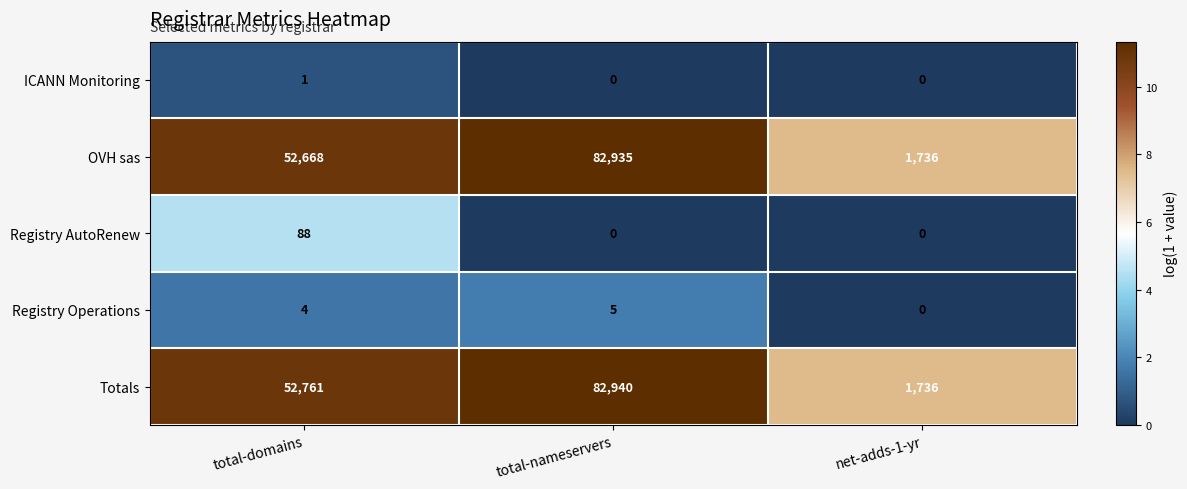

Reading left to right, extract all data points from this chart.

ICANN Monitoring: total-domains=1	total-nameservers=0	net-adds-1-yr=0
OVH sas: total-domains=52668	total-nameservers=82935	net-adds-1-yr=1736
Registry AutoRenew: total-domains=88	total-nameservers=0	net-adds-1-yr=0
Registry Operations: total-domains=4	total-nameservers=5	net-adds-1-yr=0
Totals: total-domains=52761	total-nameservers=82940	net-adds-1-yr=1736